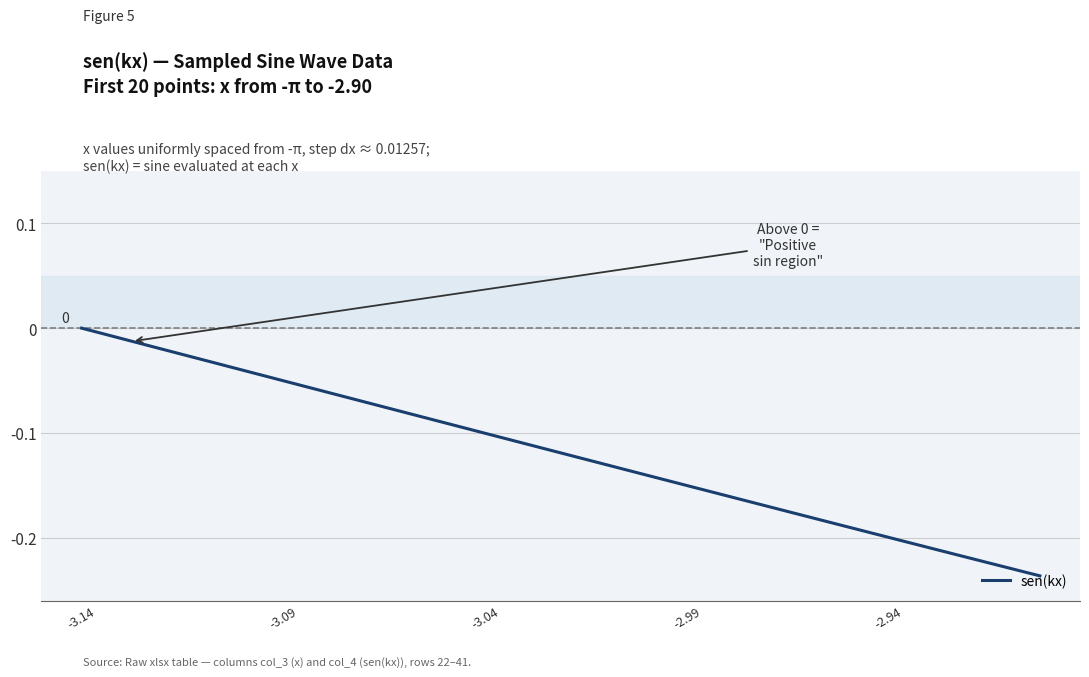

How many lines are shown in the chart?

1